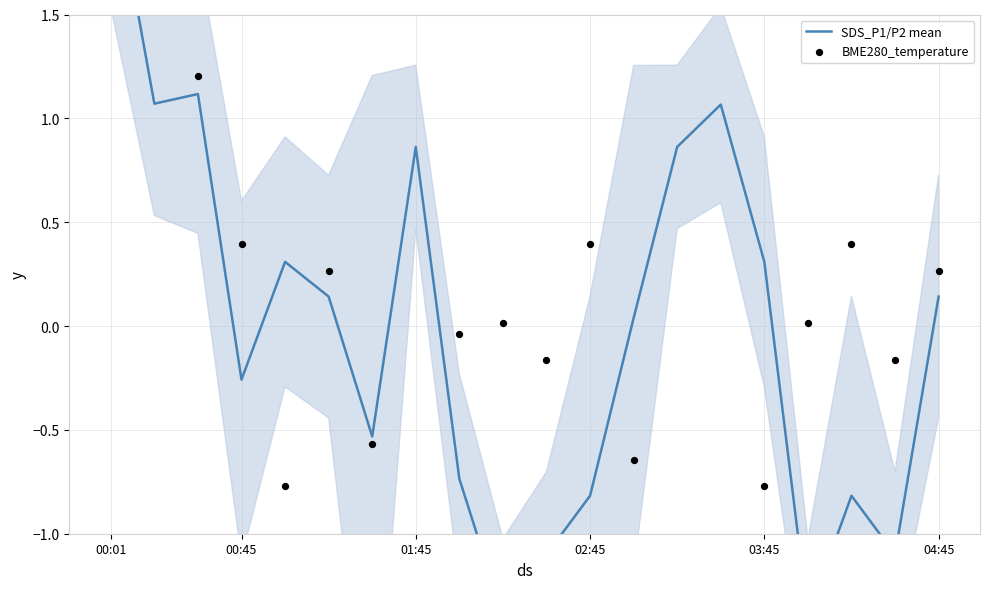

At which category is the sum across all series the highest?

00:01